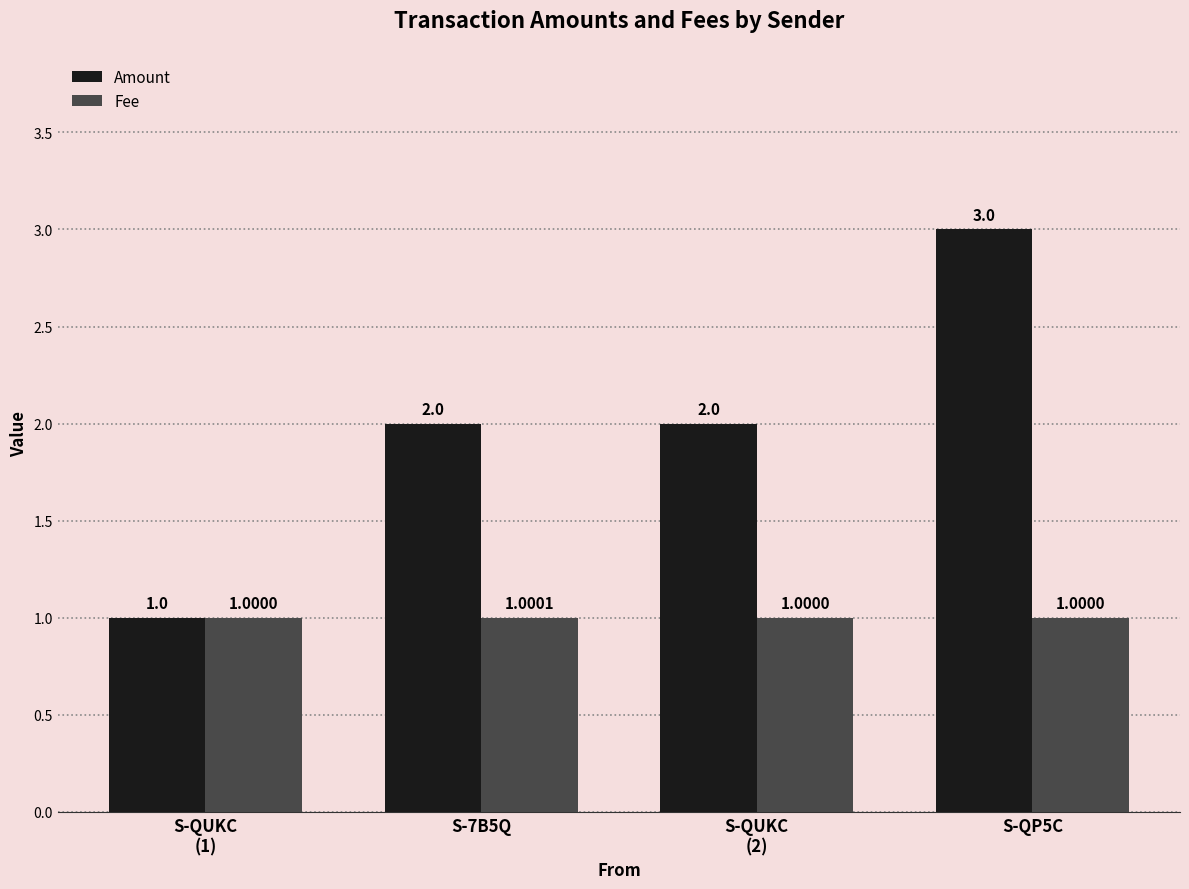

What is the value of the Fee bar at the 3rd from the left?

1.0